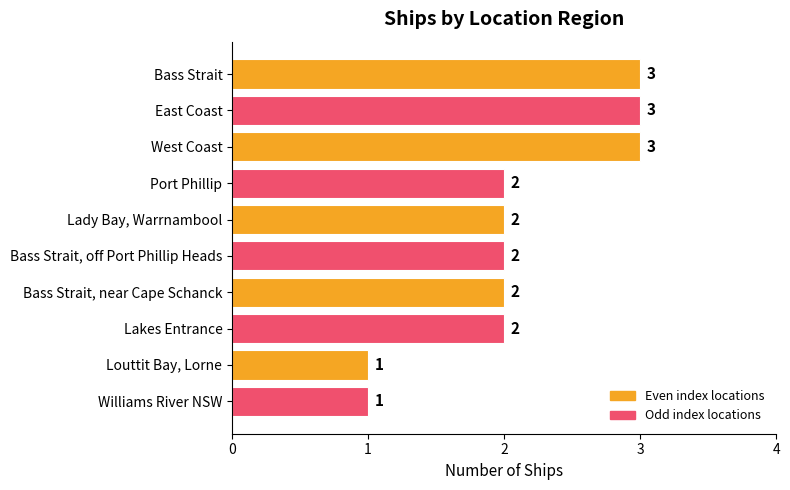

What position from the top is Bass Strait?

1